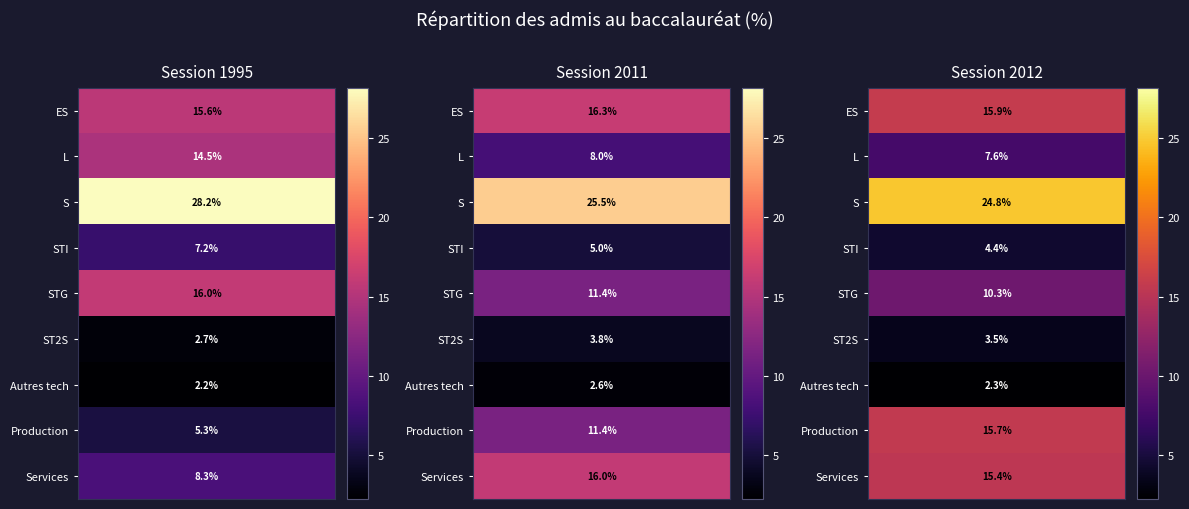

How many values in the Services series exceed 15?

2